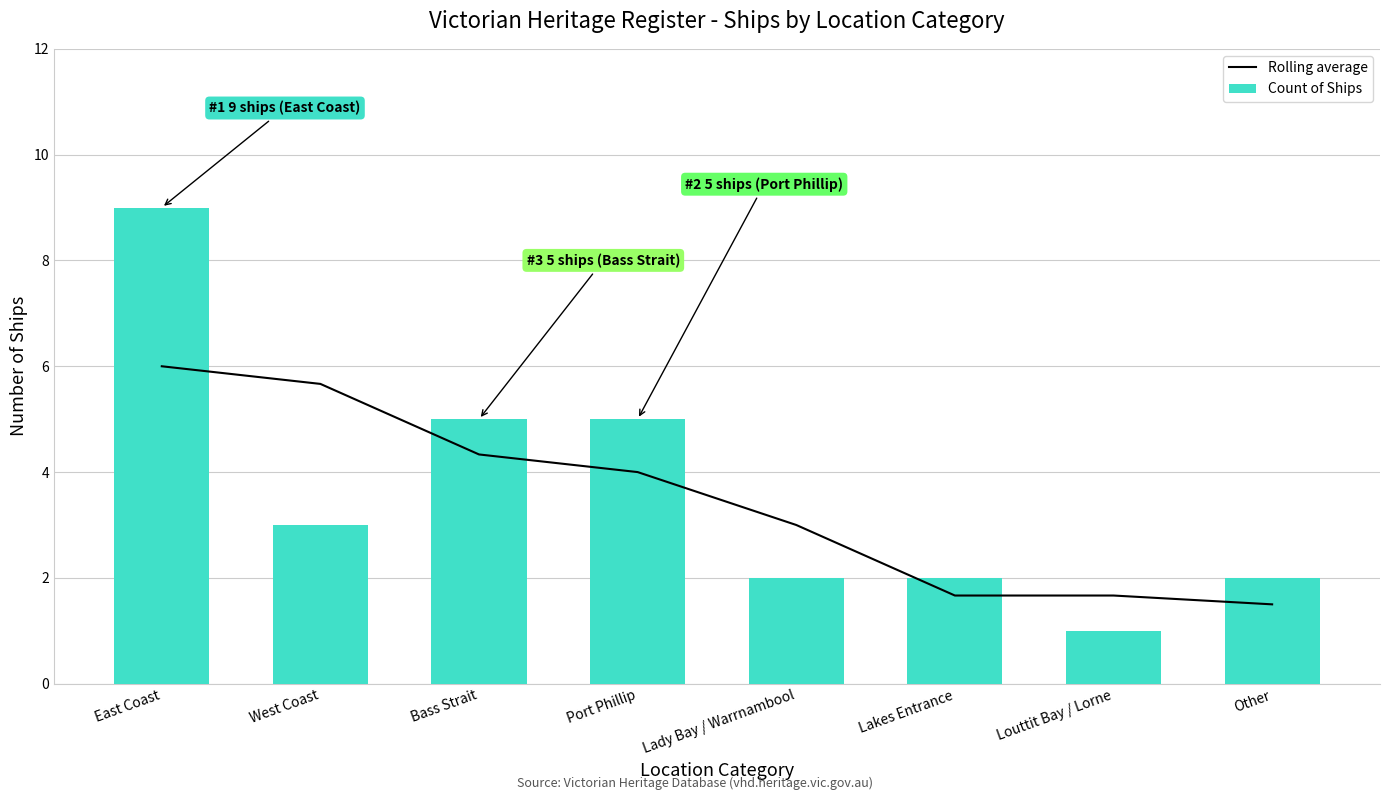

What position from the left is Louttit Bay / Lorne?

7